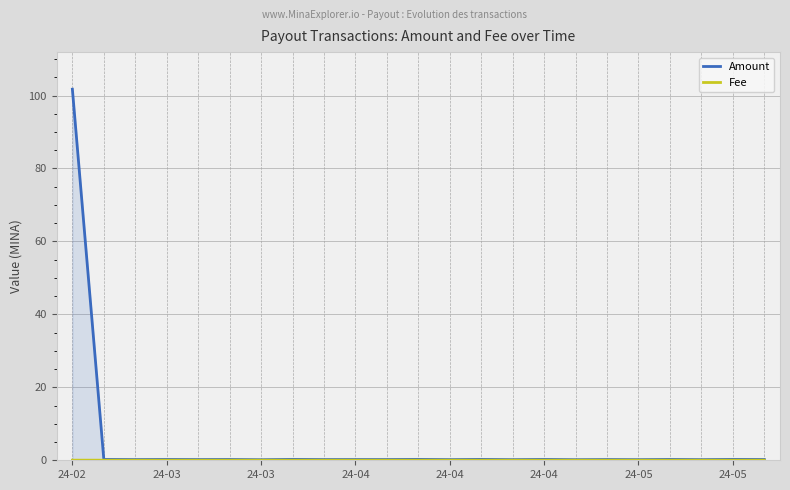

How many interior local peaks does the Amount series have?

10